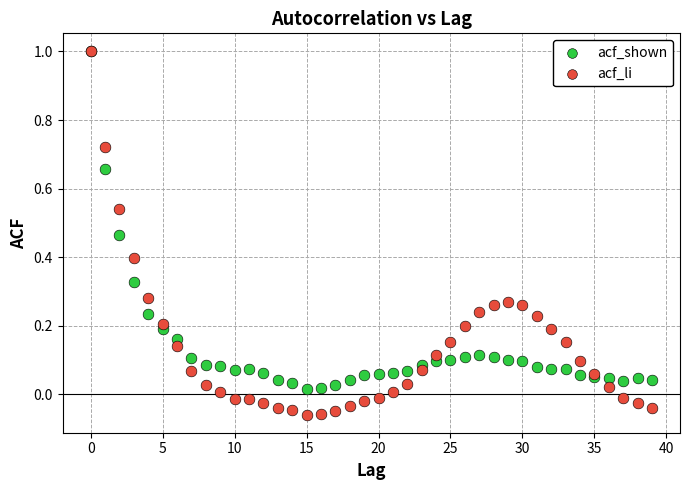

What are all the series names shown in the legend?

acf_shown, acf_li